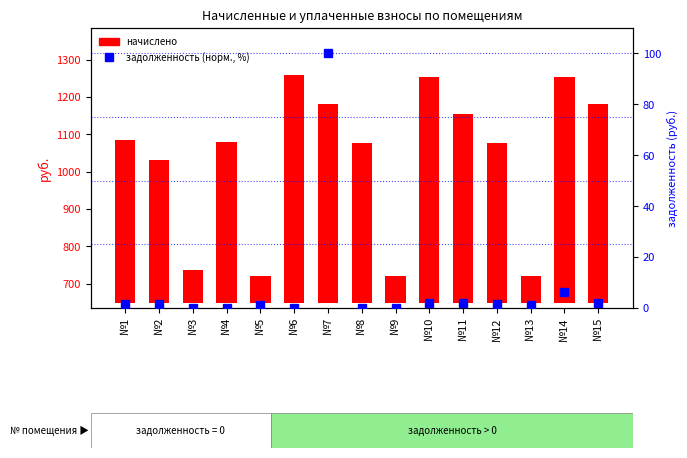

The задолженность (норм.) series shows 1.8 at №15. True or false?

True